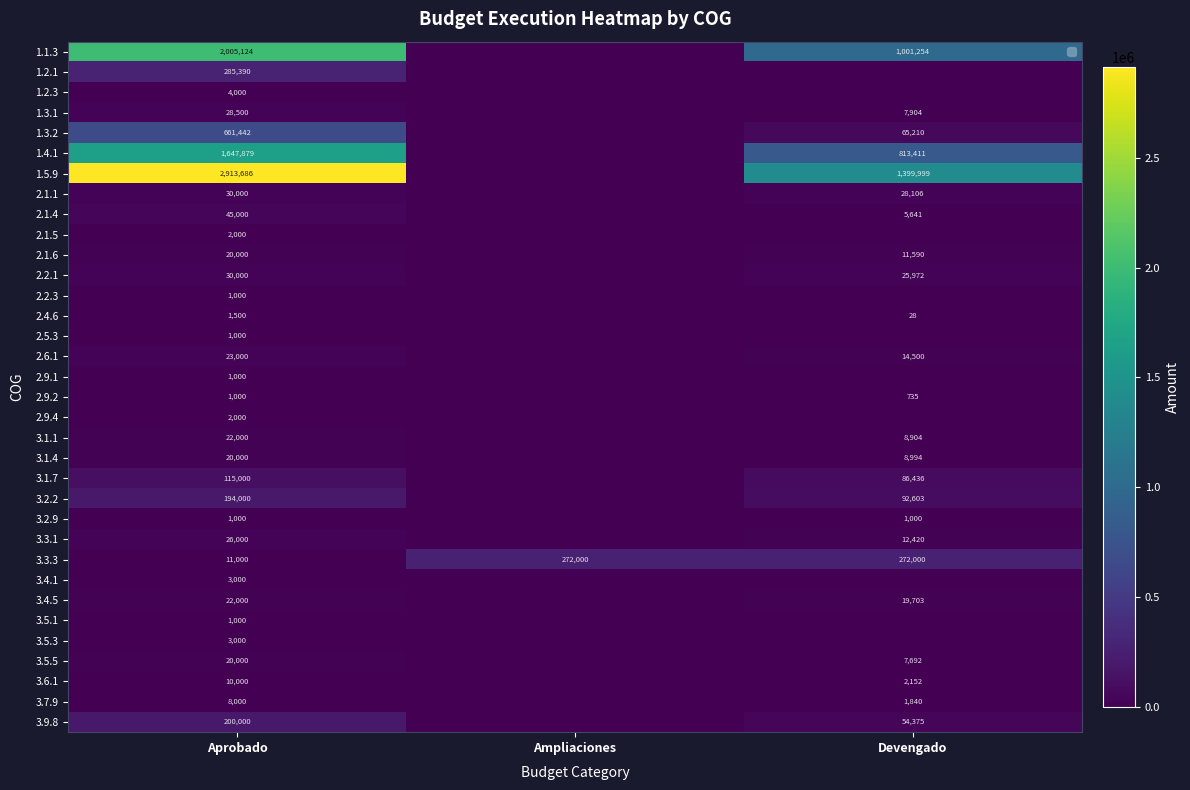

What value does the 3.3.3 series have at Aprobado?

11000